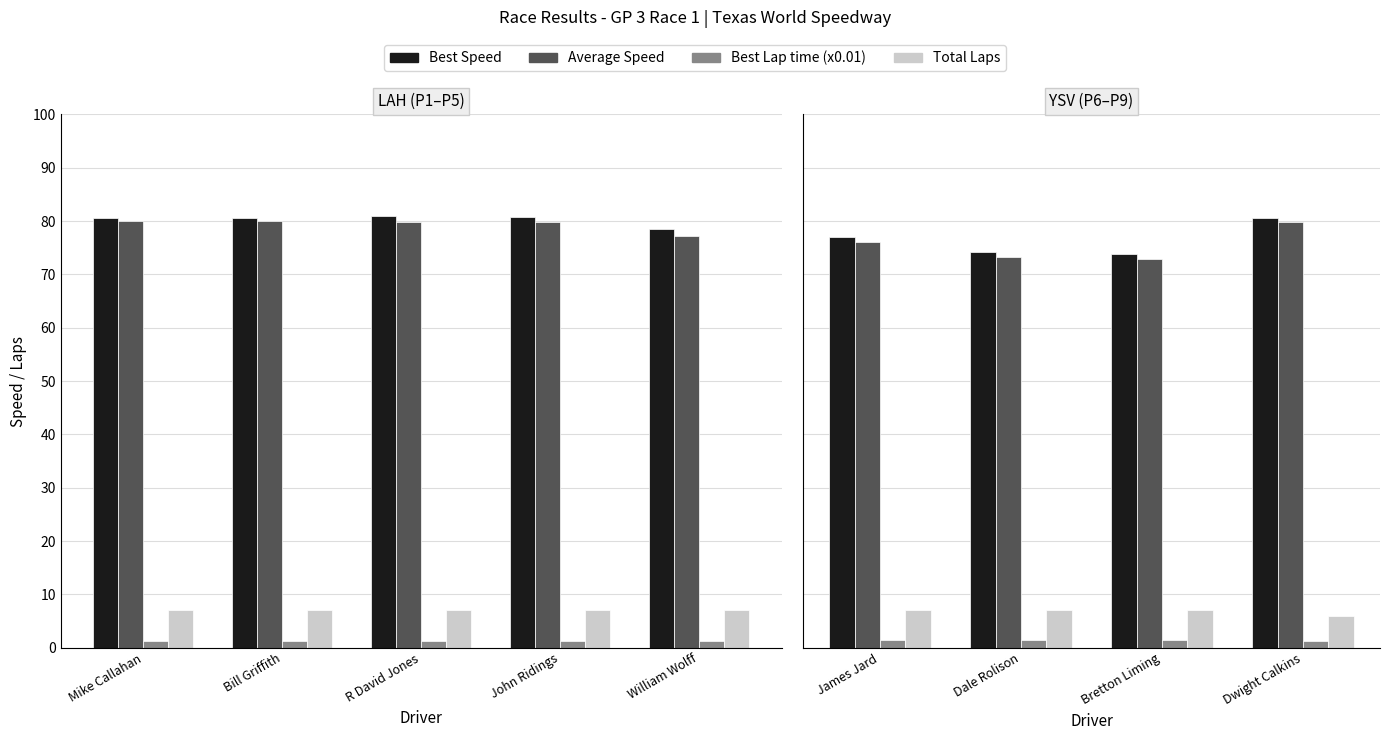

True or false: Best Lap time (x0.01) has a value of 1.3 at Dwight Calkins.

True